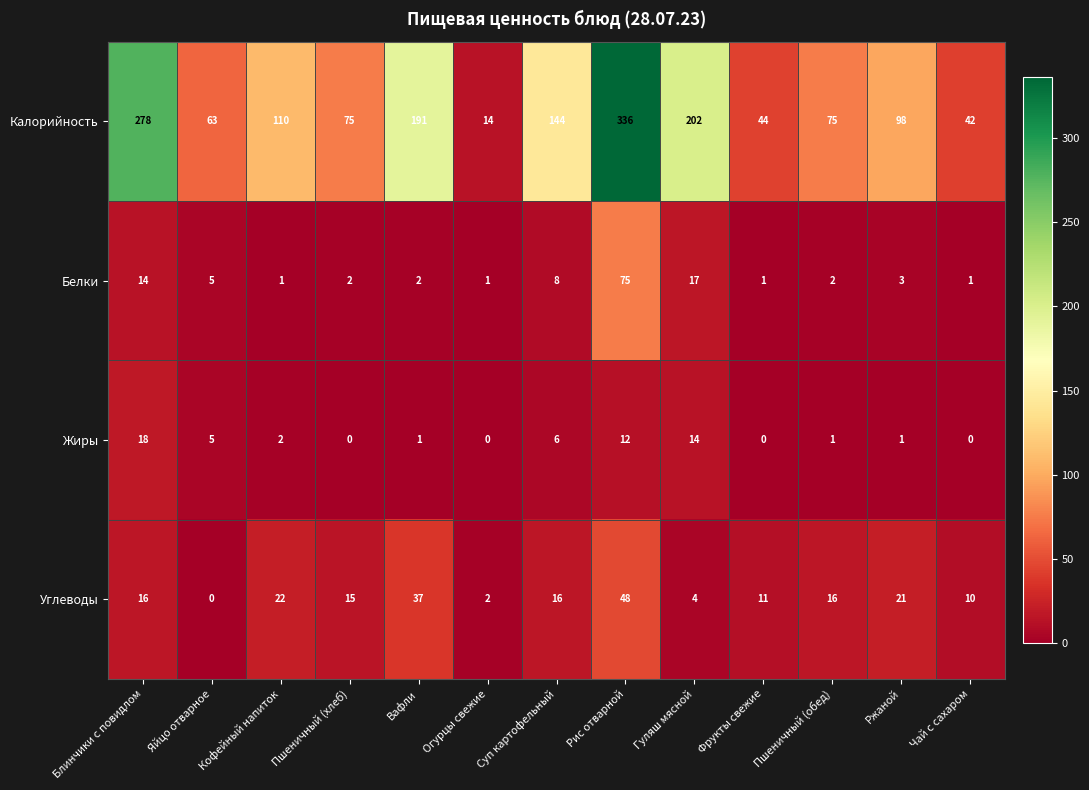

What is the difference between the second highest and second lowest values in the Углеводы series?

35